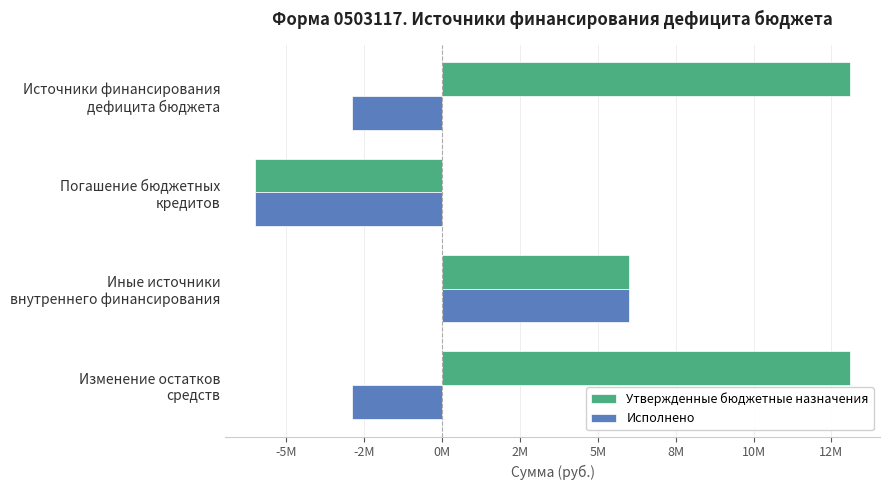

At which label is Утвержденные бюджетные назначения closest to 3551689?

Иные источники
внутреннего финансирования